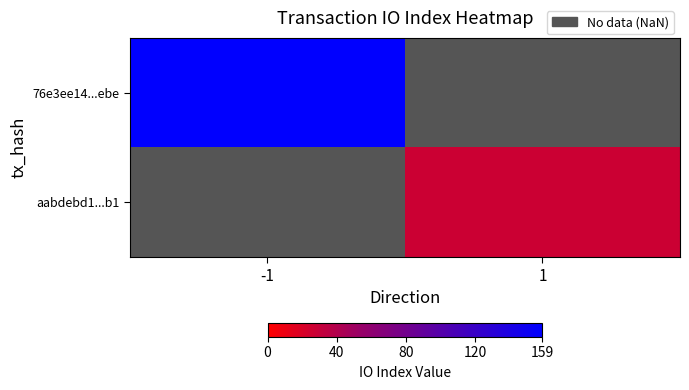

At which label is 76e3ee14...ebe closest to 159?

-1